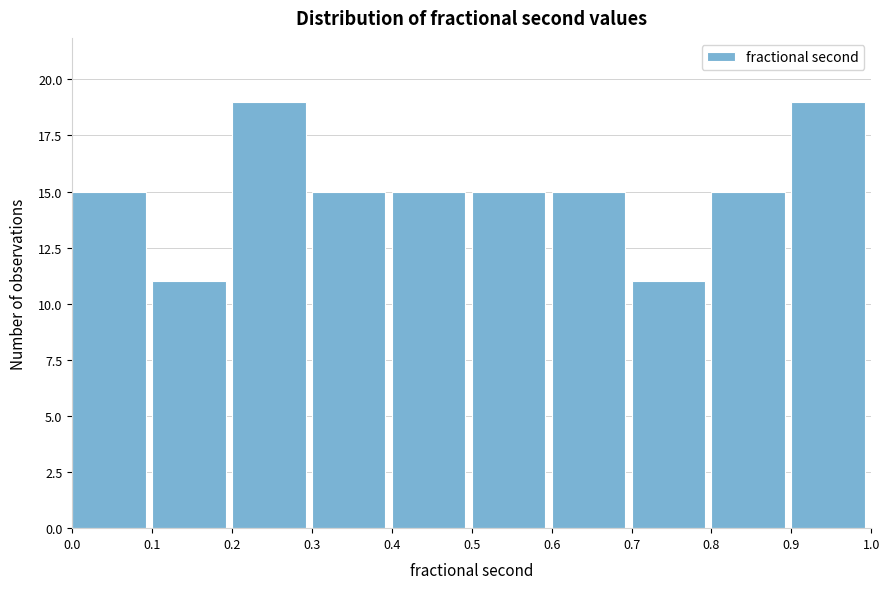

Reading left to right, list every bar in this chart as the range it spans on the x-axis followed by its height. The values are not printed on the chart, so give them approximately, as read against the axis.

0.0 to 0.1: 15
0.1 to 0.2: 11
0.2 to 0.3: 19
0.3 to 0.4: 15
0.4 to 0.5: 15
0.5 to 0.6: 15
0.6 to 0.7: 15
0.7 to 0.8: 11
0.8 to 0.9: 15
0.9 to 1.0: 19